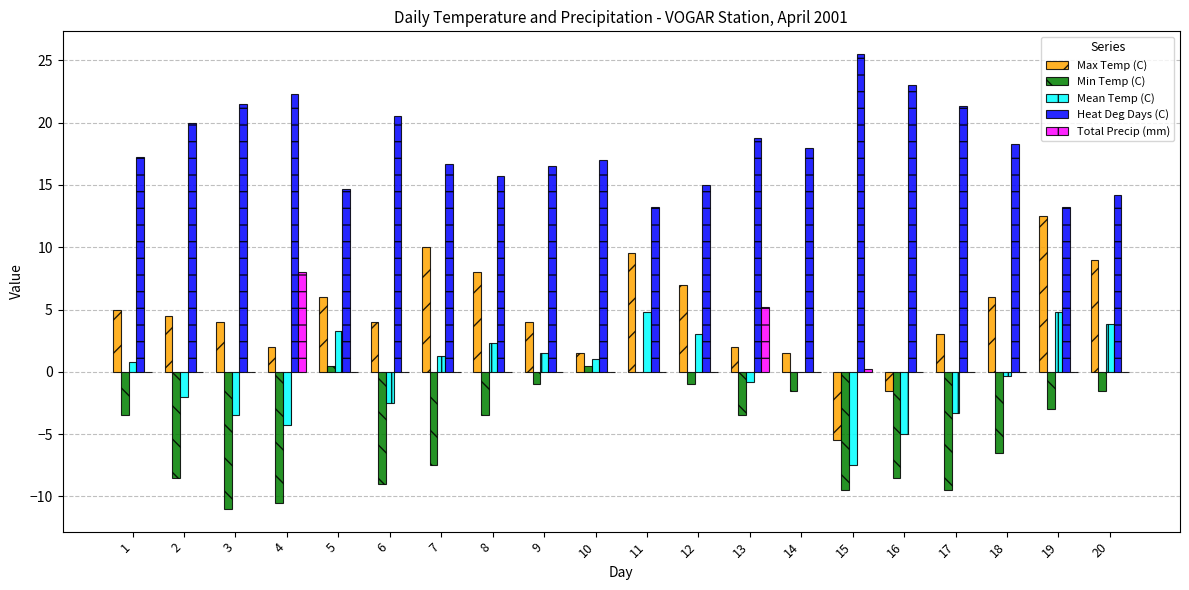

The Heat Deg Days (C) series shows 18.8 at 13. True or false?

True